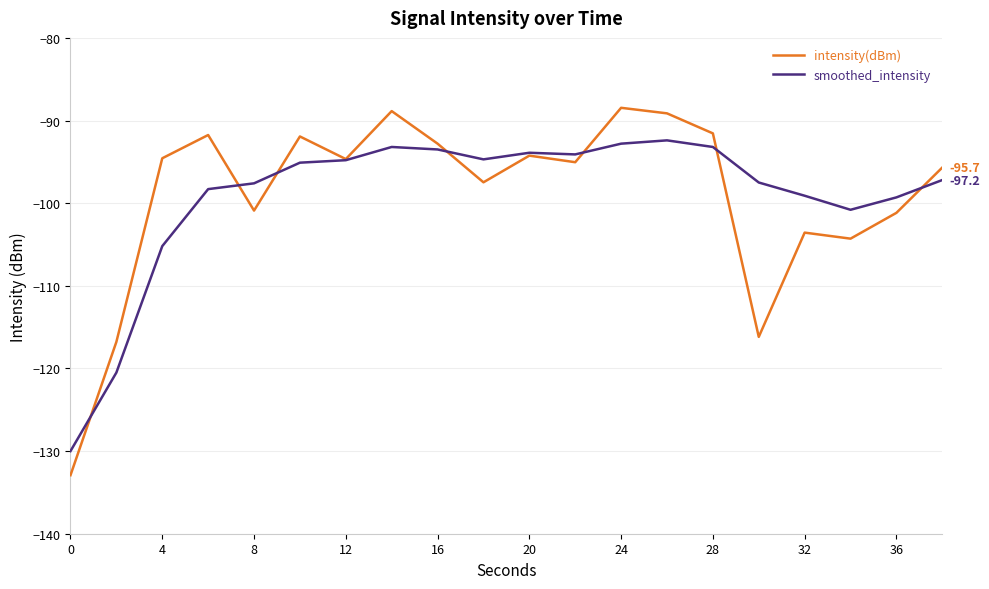

List the series in order of their peak value, lowest first.

smoothed_intensity, intensity(dBm)